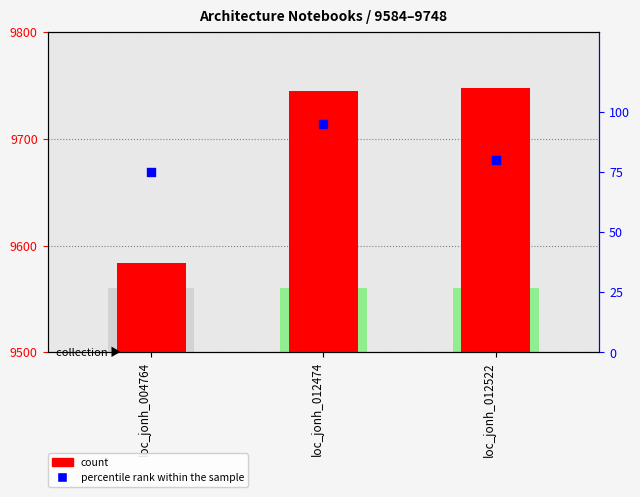

At which category is the sum across all series the highest?

loc_jonh_012474